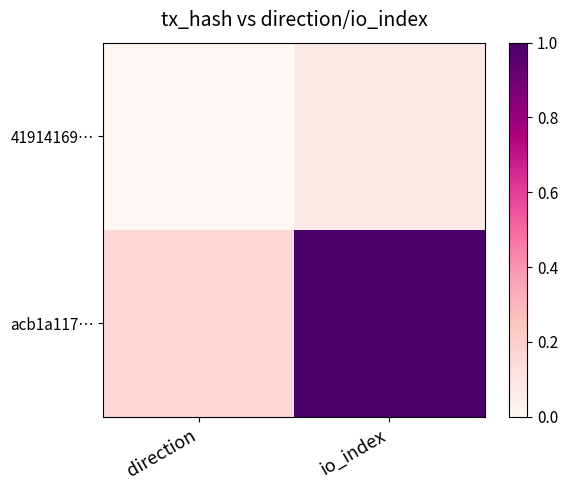

Which series has the largest total across all categories?

acb1a117…